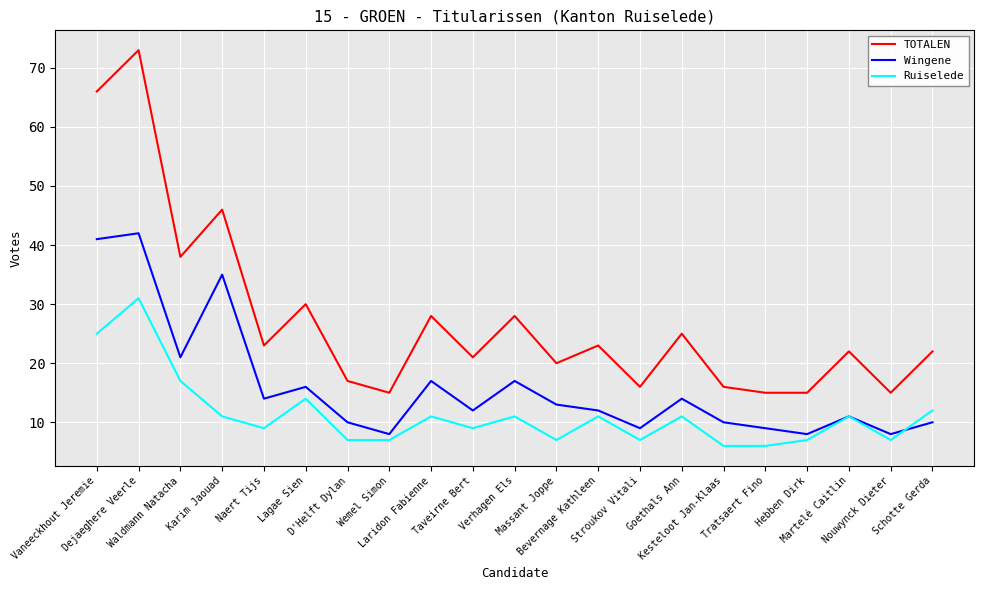

True or false: TOTALEN and Ruiselede cross at least once.

False